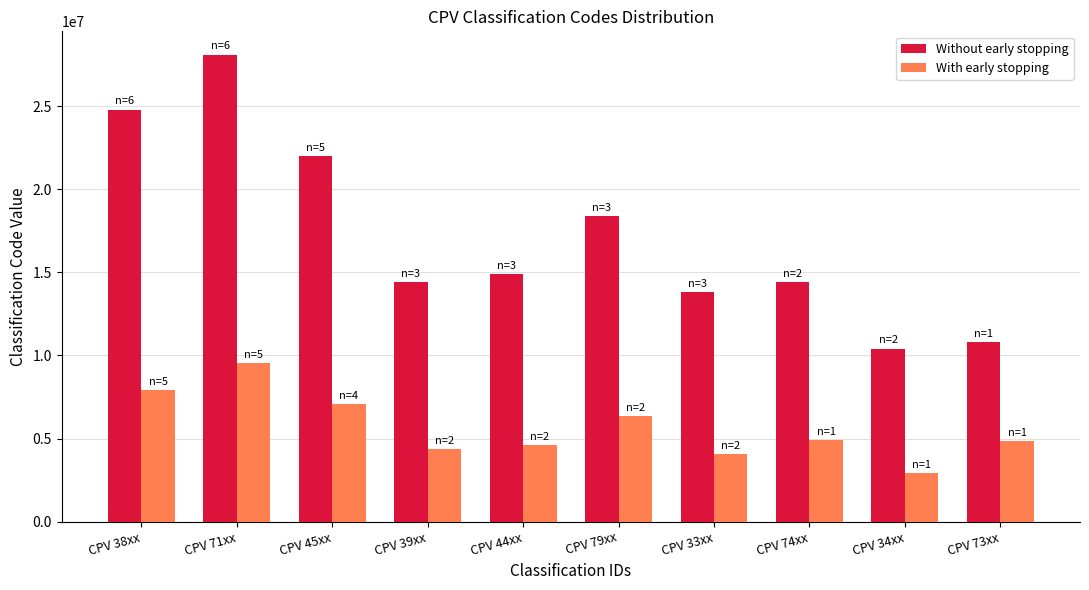

Which label corresponds to the smallest value in the chart?

CPV 34xx